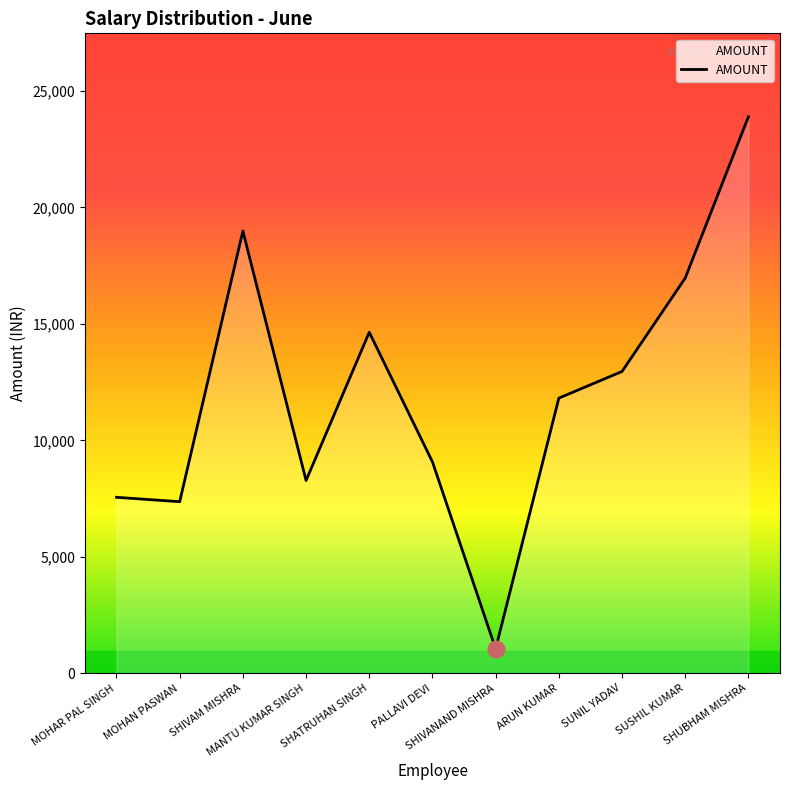

Count the number of values greater than 11813.

6